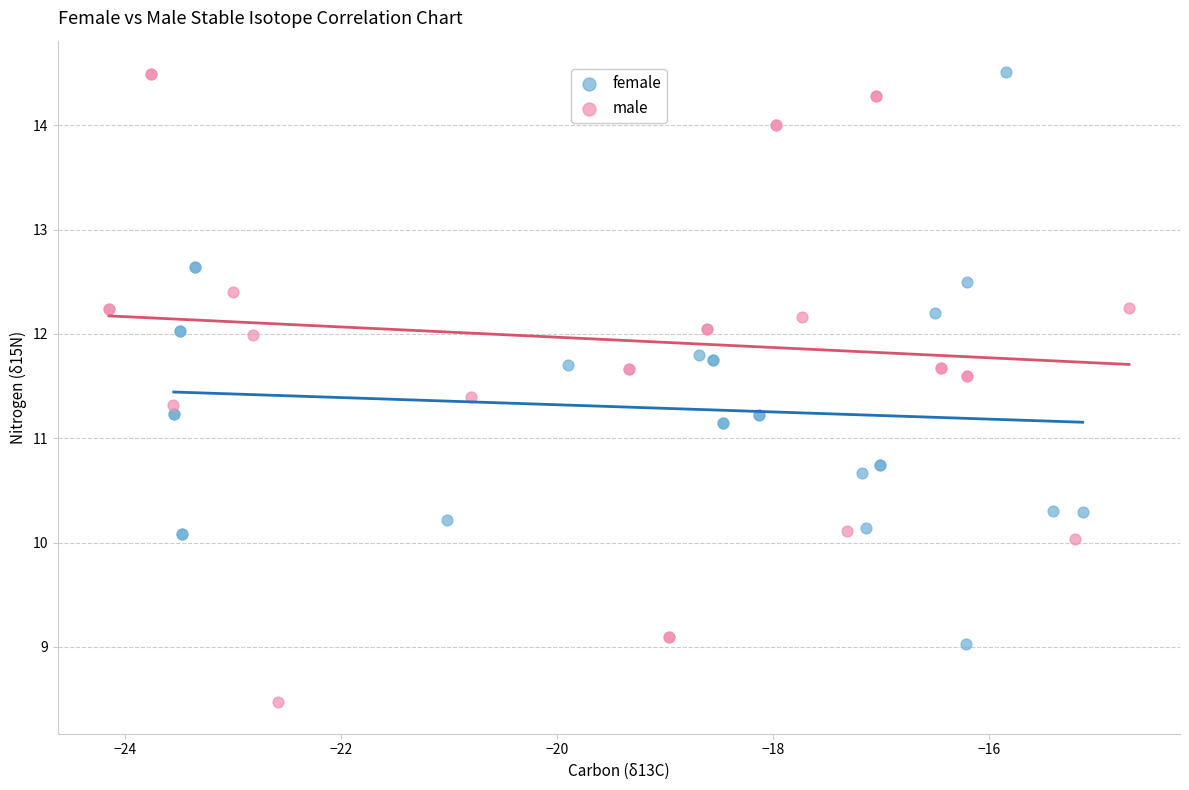

What are all the series names shown in the legend?

female, male